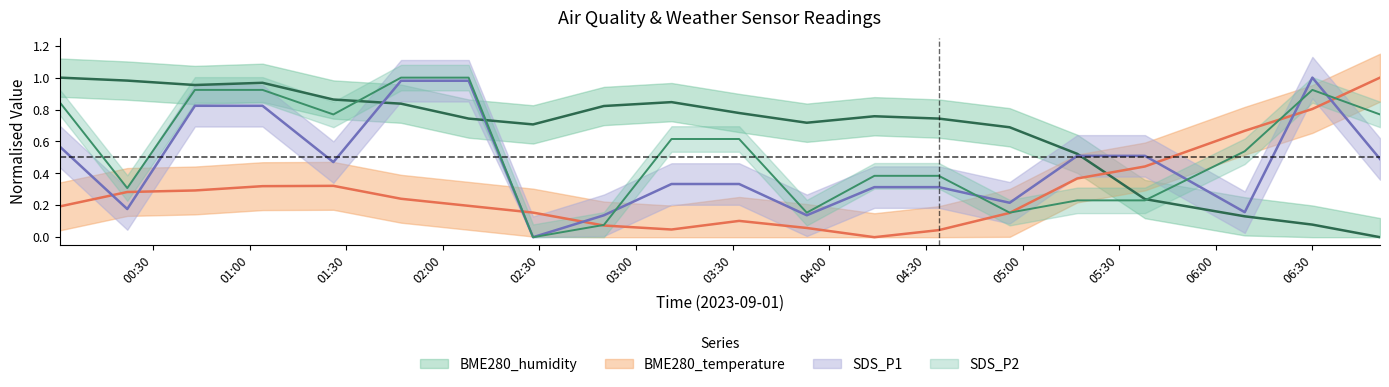

What is the difference between the second highest and minimum values in the SDS_P1 series?

1.0